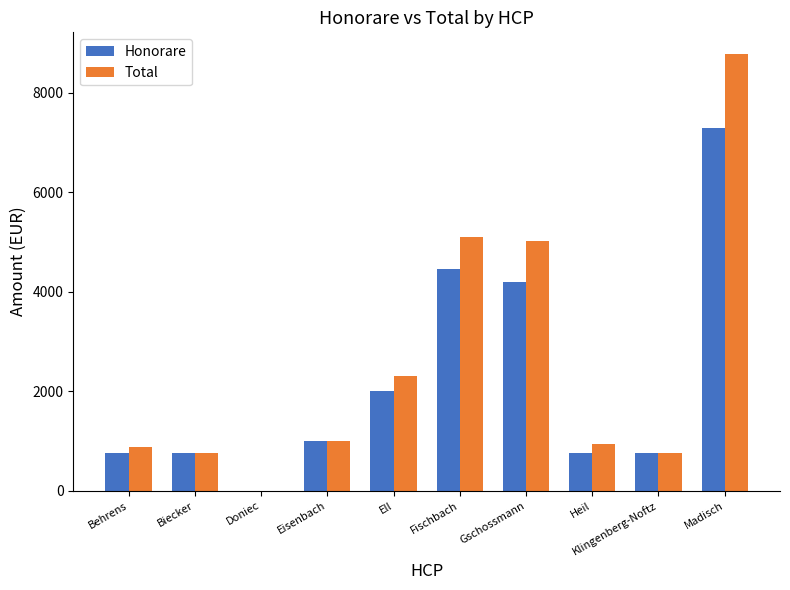

How many distinct data groups are displayed?

2